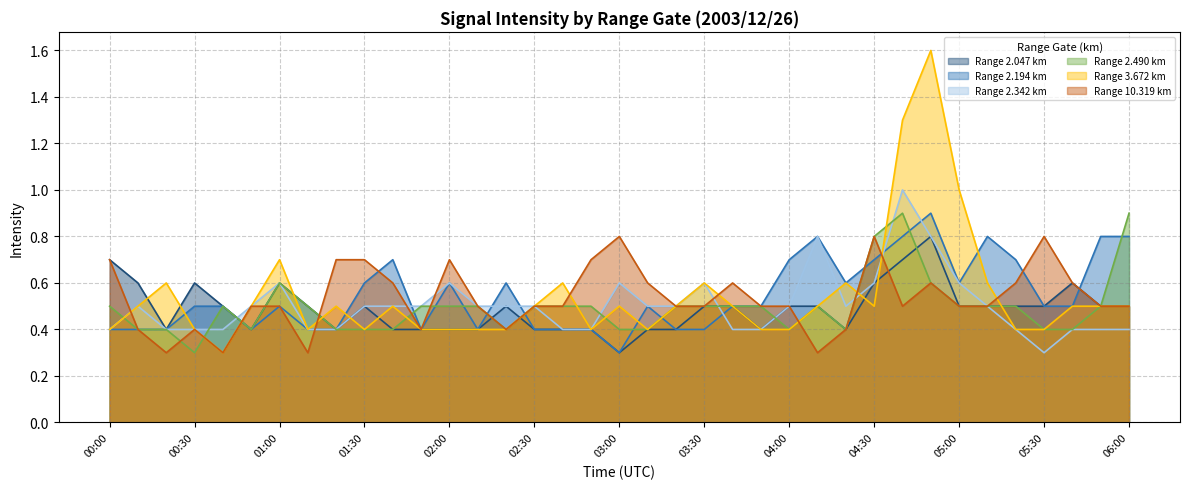

What is the label of the 15th point from the left?

02:20